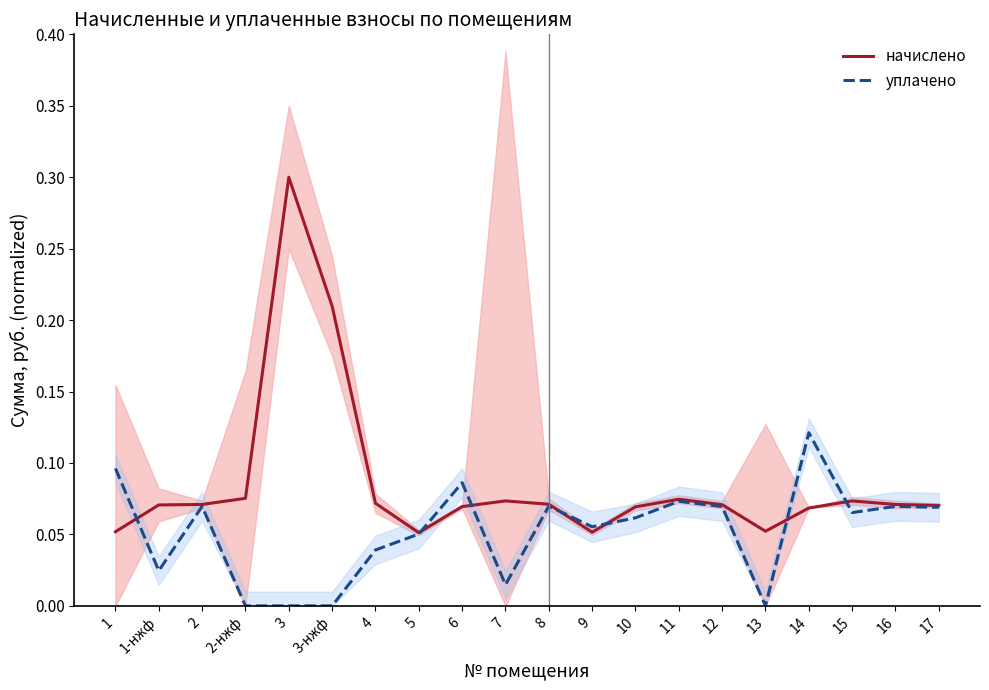

What is the total value across all series at 2?

0.1